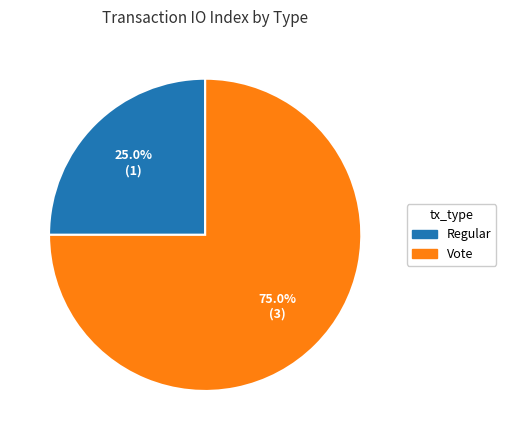

Which category has the smallest portion of the pie?

Regular